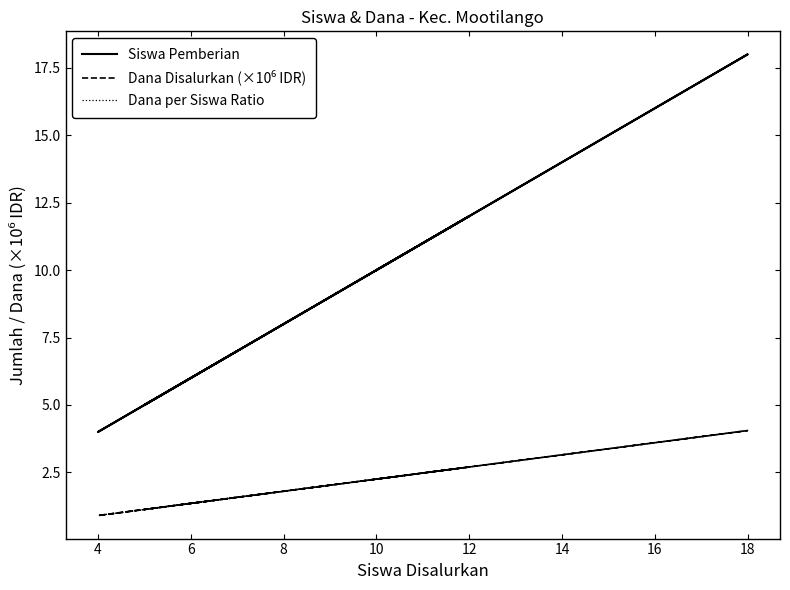

True or false: Dana per Siswa Ratio has a value of 1.4 at 6.

True